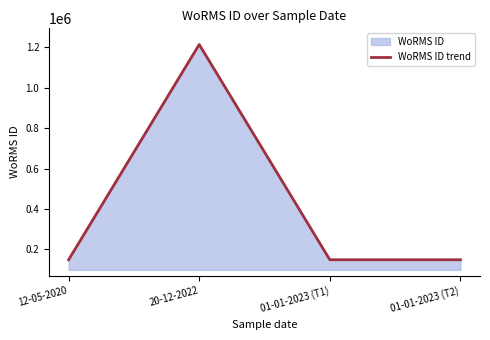

Reading right to left, extract all data points from this chart.

149045	149045	1214732	149045